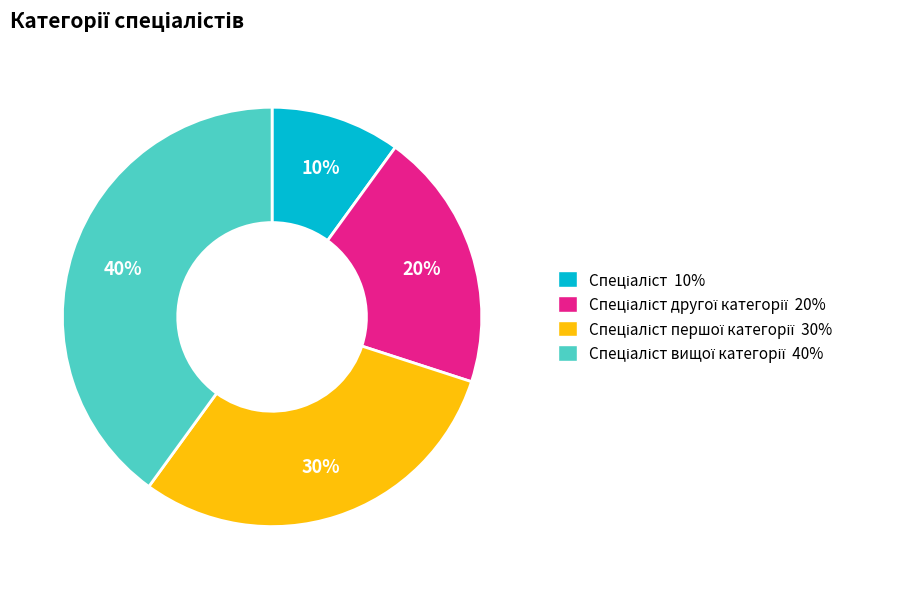

To the nearest percent, what is the difference between the largest and smallest slice percentages?

30%